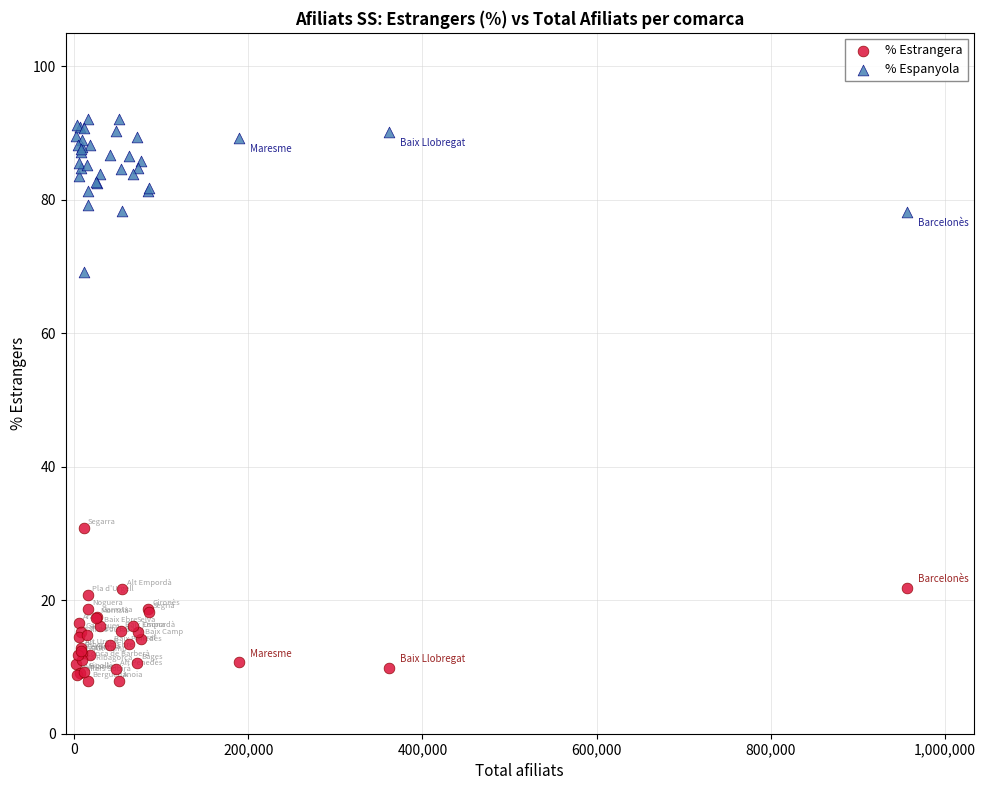

What are all the series names shown in the legend?

% Estrangera, % Espanyola